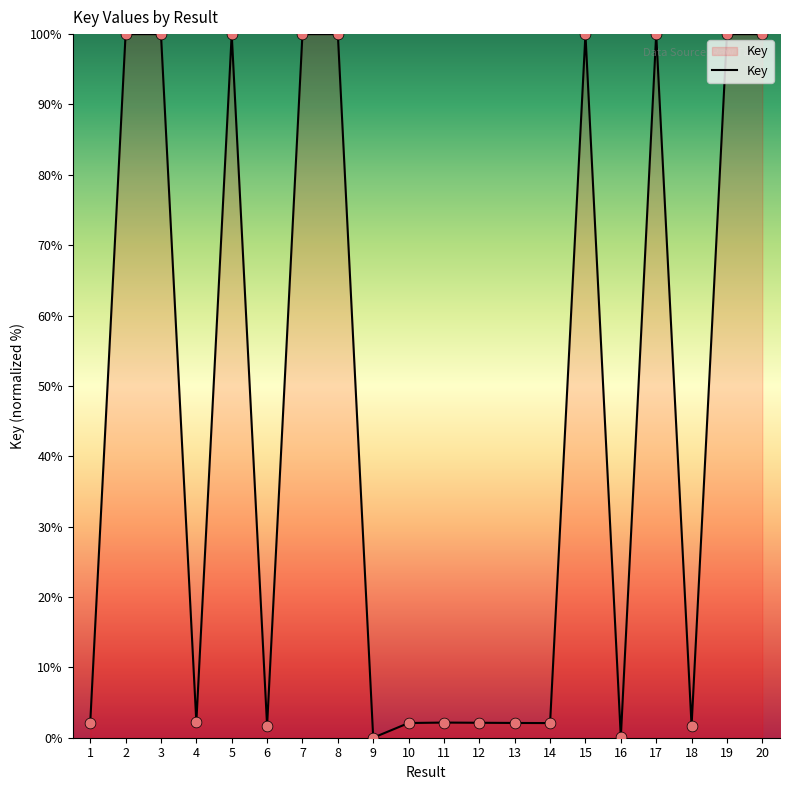

What is the change in value from 14 to 20?

+97.9